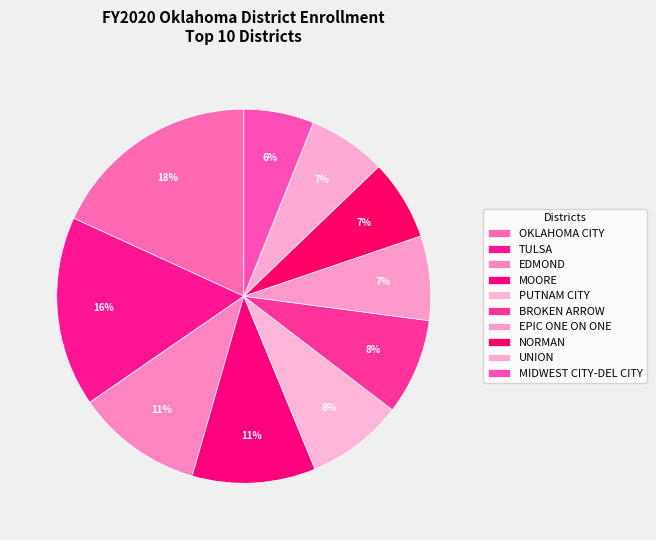

Is there a majority slice in this chart?

No